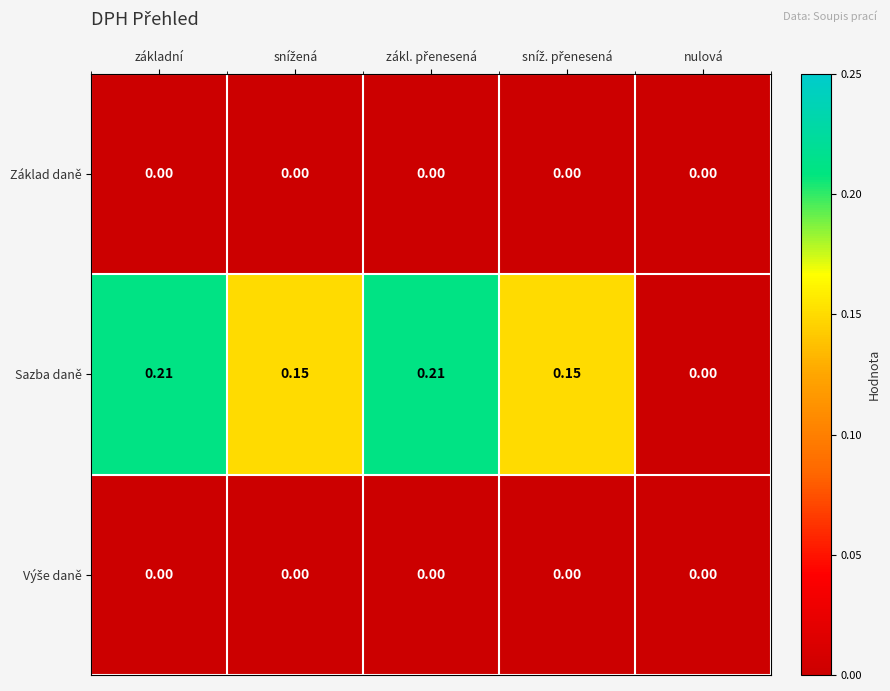

At which label is Sazba daně closest to 0?

nulová